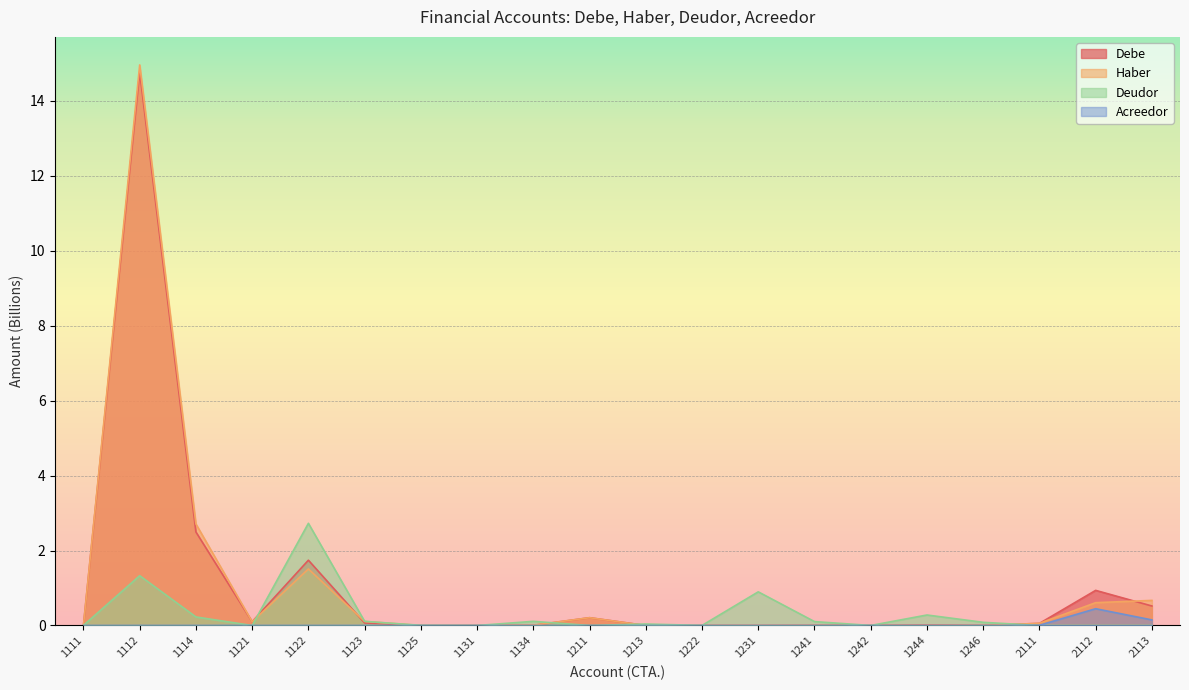

Is the value of Acreedor at 1134 greater than the value of Debe at 1242?

No